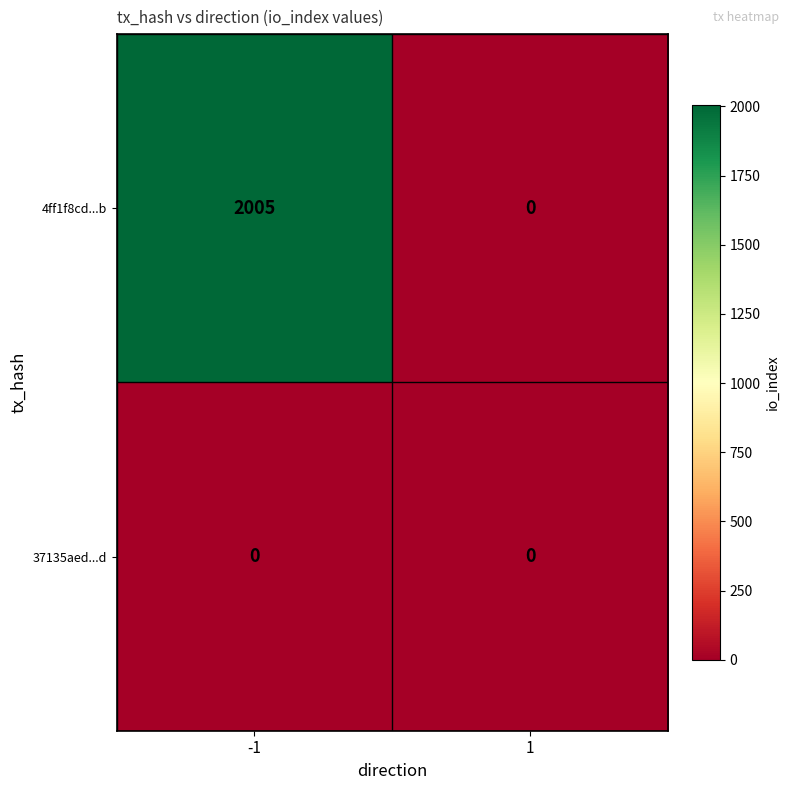

The value of 37135aed...d at -1 is 0. True or false?

True